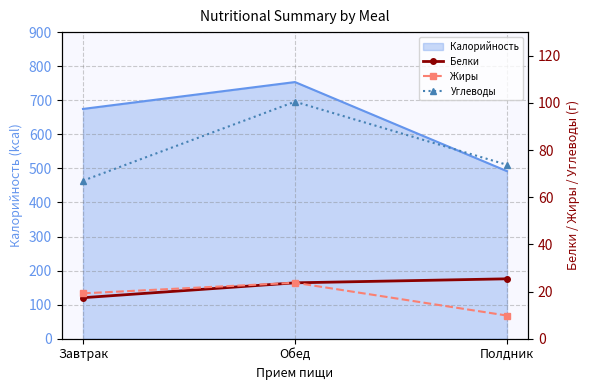

Count the number of categories in the chart.

3